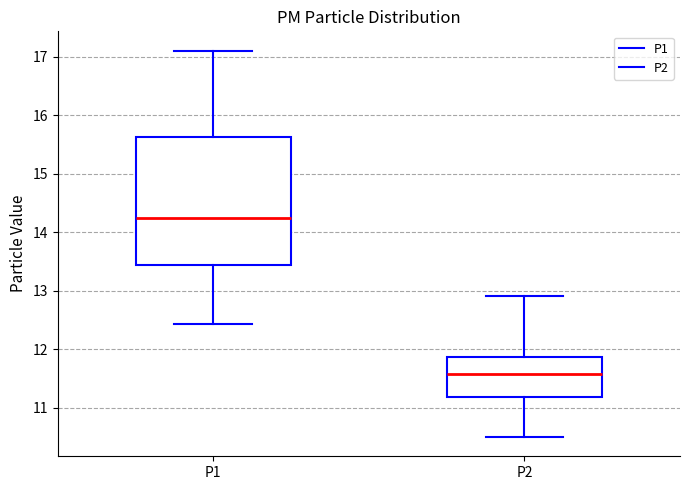

Reading left to right, transcribe this box plot: for each box, give where its median line is, the range the box spans, and where its two whiskers end, as read against the y-axis. The values are not printed on the chart, so give them approximately, as read against the axis.

P1: median 14.2, box 13.4 to 15.6, whiskers 12.4 to 17.1
P2: median 11.6, box 11.2 to 11.9, whiskers 10.5 to 12.9